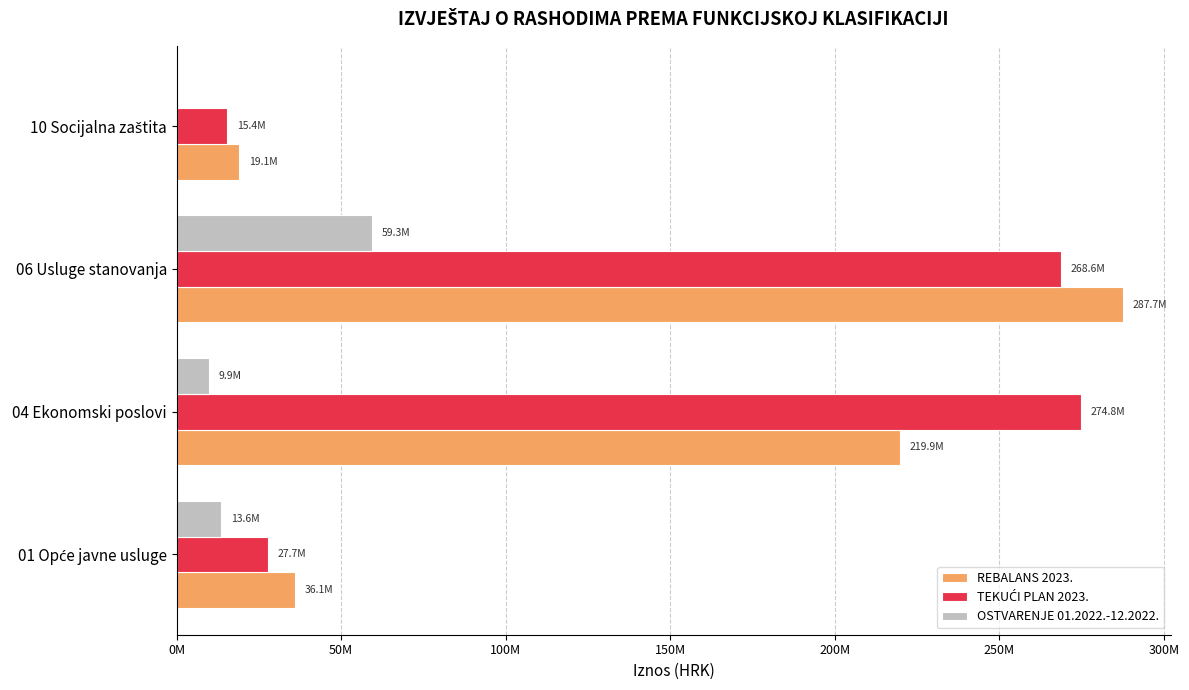

List the series in order of their peak value, highest first.

REBALANS 2023., TEKUĆI PLAN 2023., OSTVARENJE 01.2022.-12.2022.